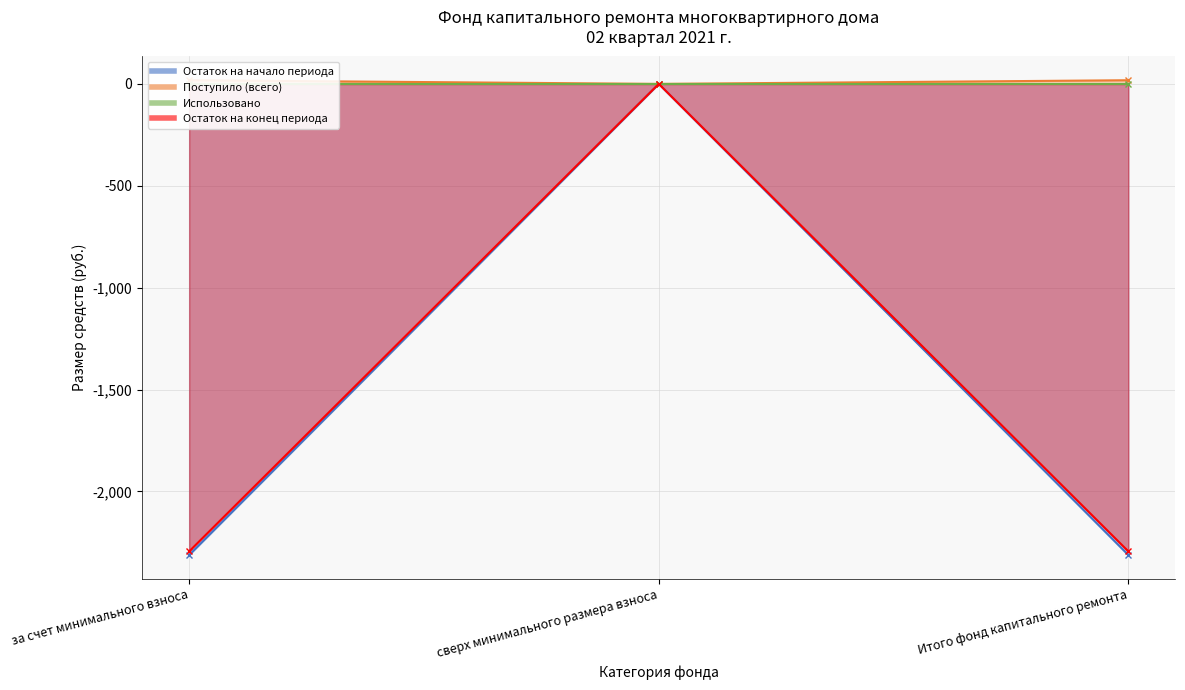

Which label corresponds to the smallest value in the chart?

за счет минимального взноса